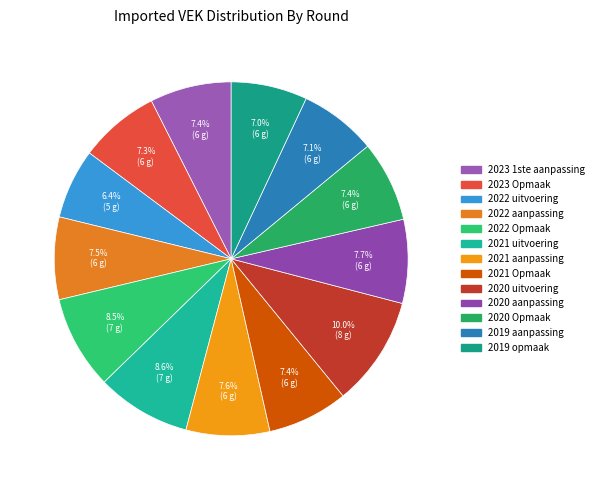

To the nearest percent, what is the combined percentage of 2020 uitvoering and 2022 aanpassing?

18%